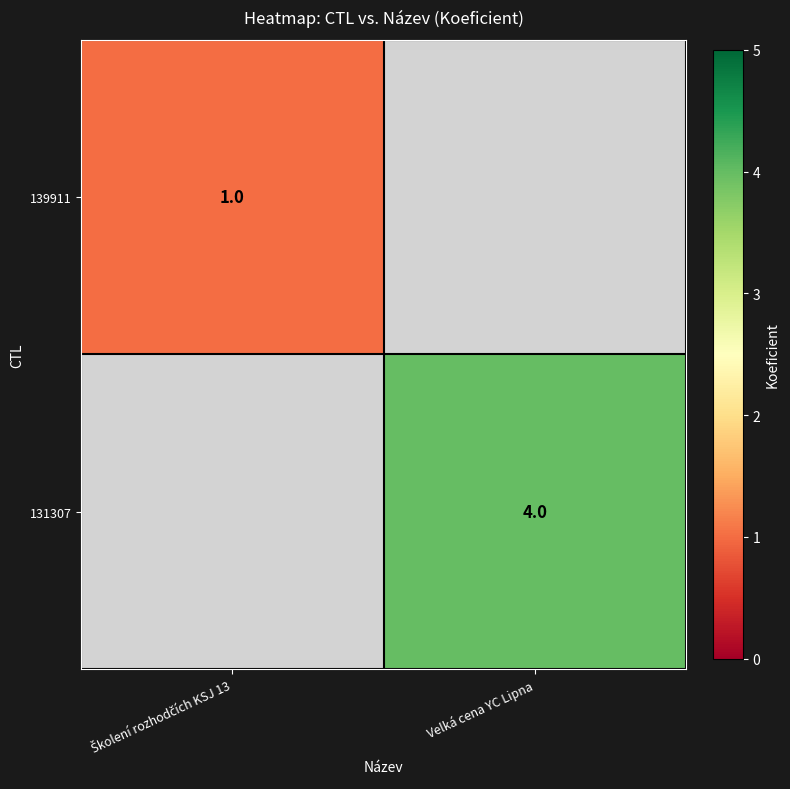

True or false: 131307 has a value of 4 at Velká cena YC Lipna.

True